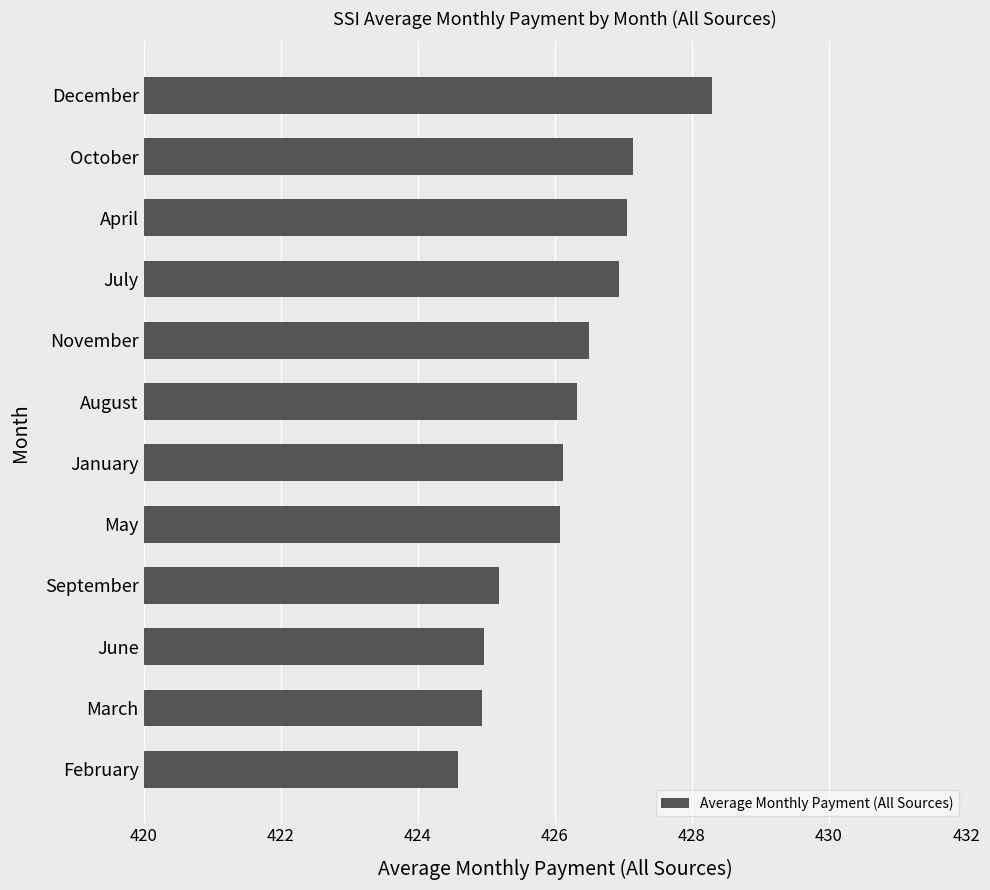

What is the minimum value shown in the chart?

424.6